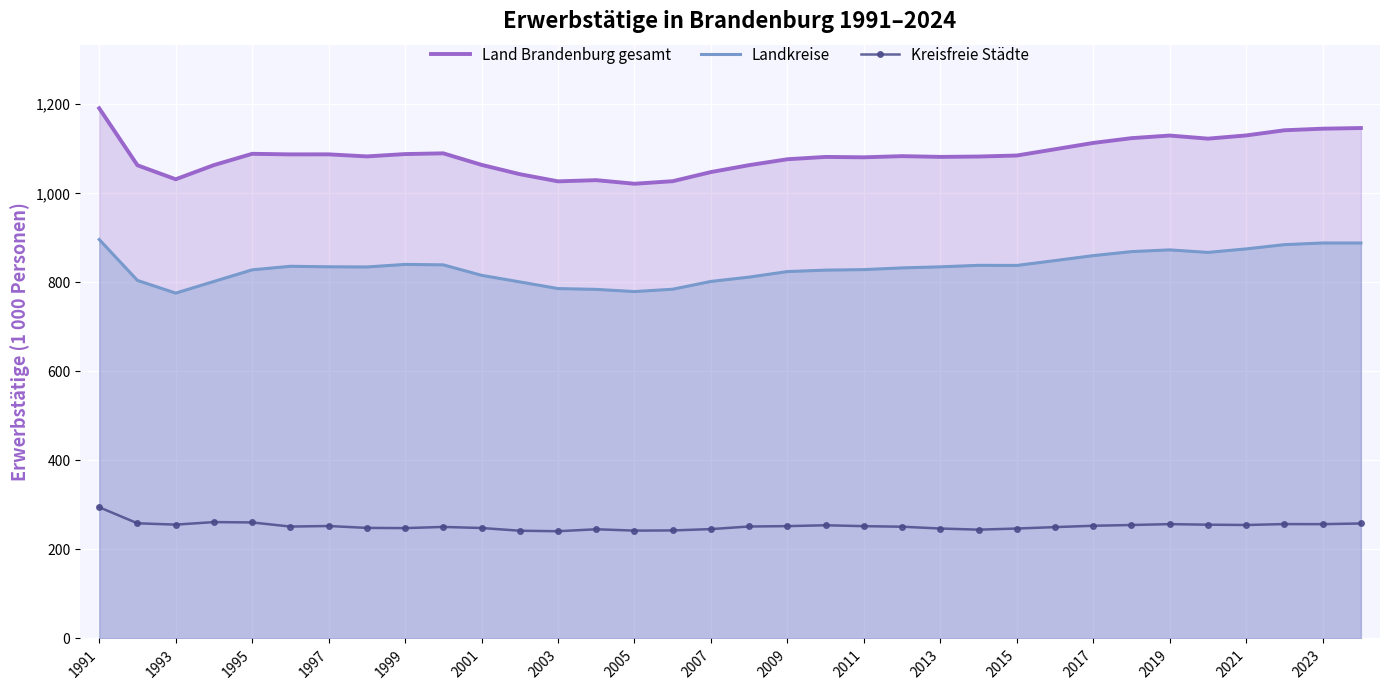

What is the total value across all series at 25?

2198.1